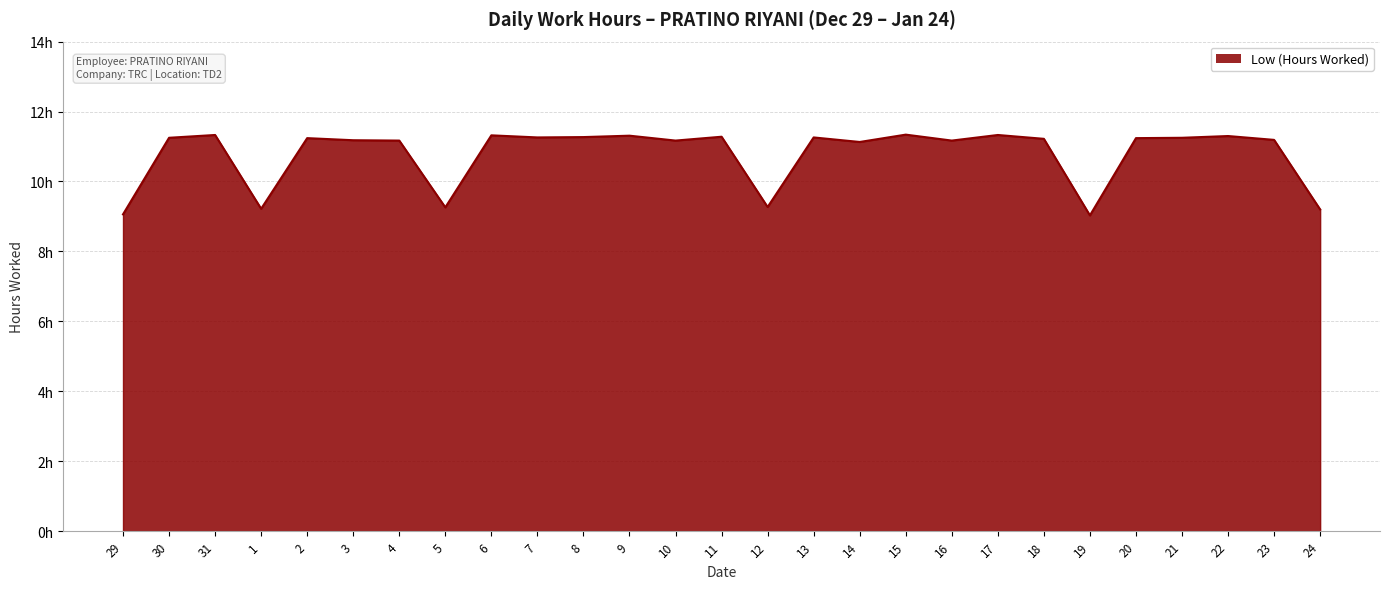

Reading left to right, extract all data points from this chart.

9.1	11.2	11.3	9.2	11.2	11.2	11.2	9.3	11.3	11.3	11.3	11.3	11.2	11.3	9.3	11.3	11.1	11.3	11.2	11.3	11.2	9.0	11.2	11.2	11.3	11.2	9.2